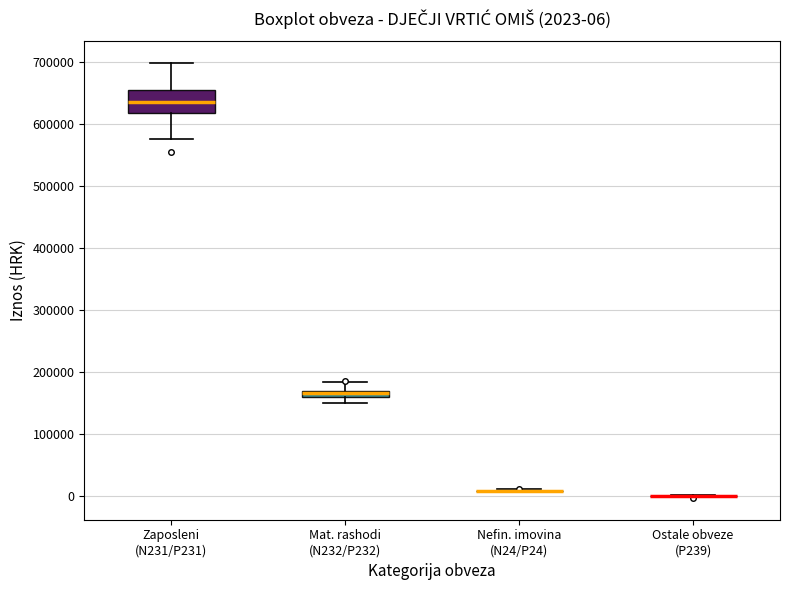

Which box is the tallest, from its lower edge to its upper edge?

Zaposleni (N231/P231)